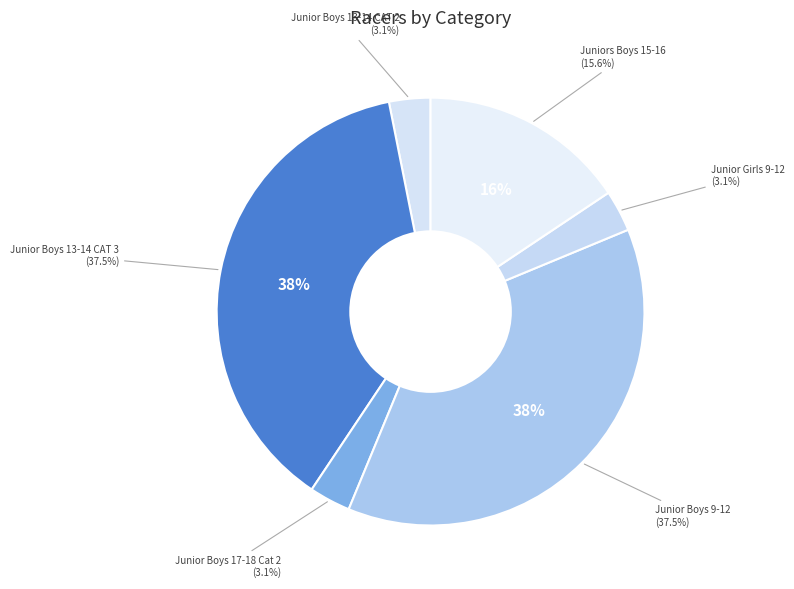

What portion of the pie excludes Junior Girls 9-12?

96.9%